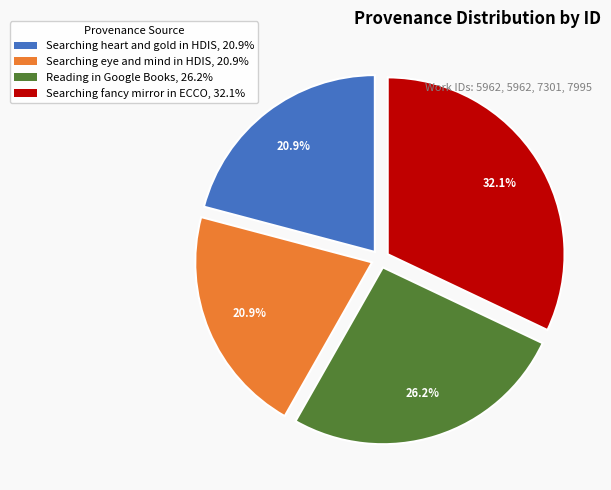

Do Searching fancy mirror in ECCO and Searching eye and mind in HDIS together represent more than half of the pie?

Yes